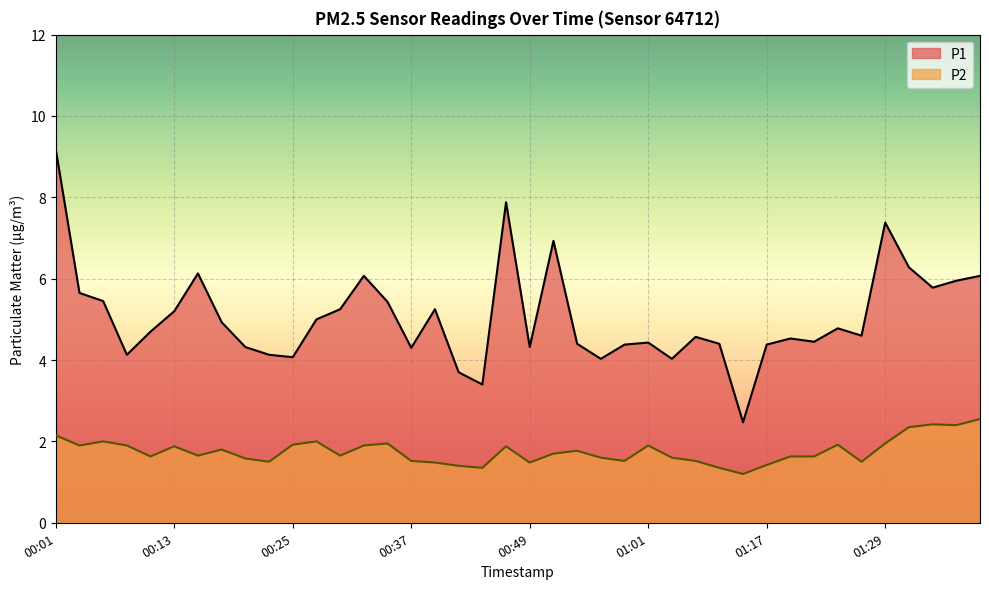

The P2 series shows 1.6 at 00:20. True or false?

True